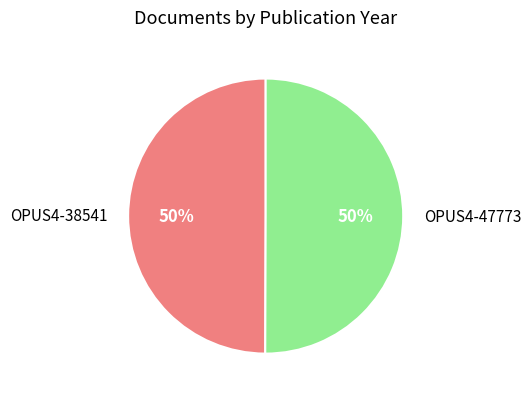

Approximately how many times larger is the value at OPUS4-47773 compared to OPUS4-38541?

1.0